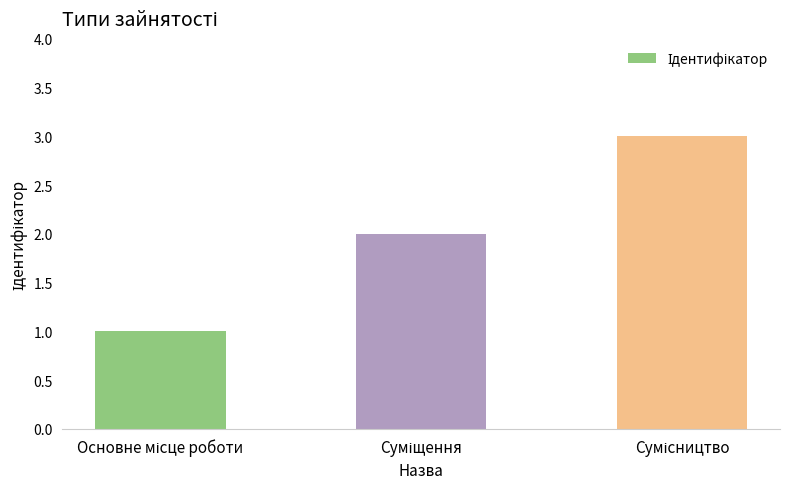

How many values are below 2?

1